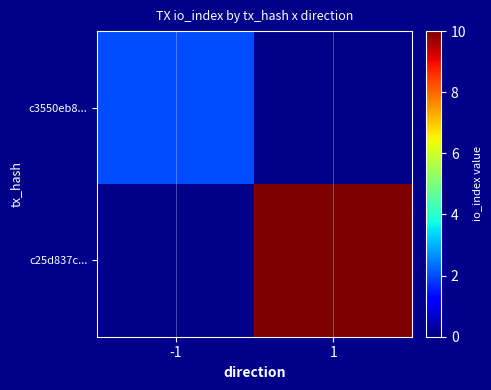

The c25d837c... series shows 3.4 at 1. True or false?

False